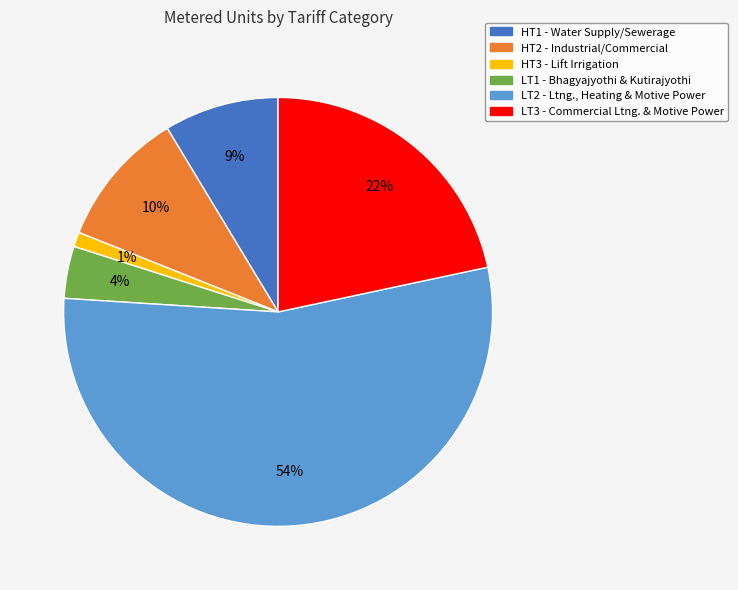

Which category accounts for the majority?

LT2